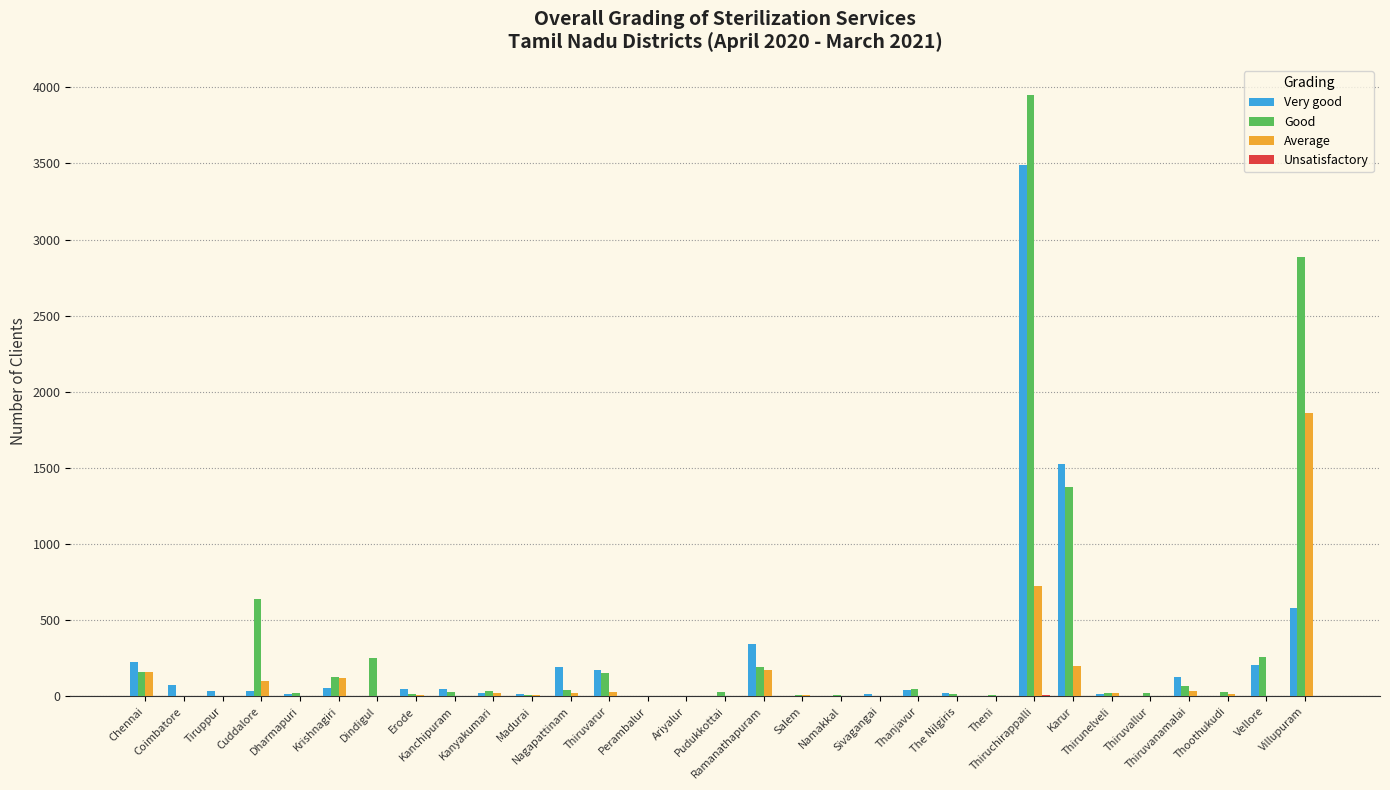

What is the sum of the Good values at Perambalur and Sivagangai?

4